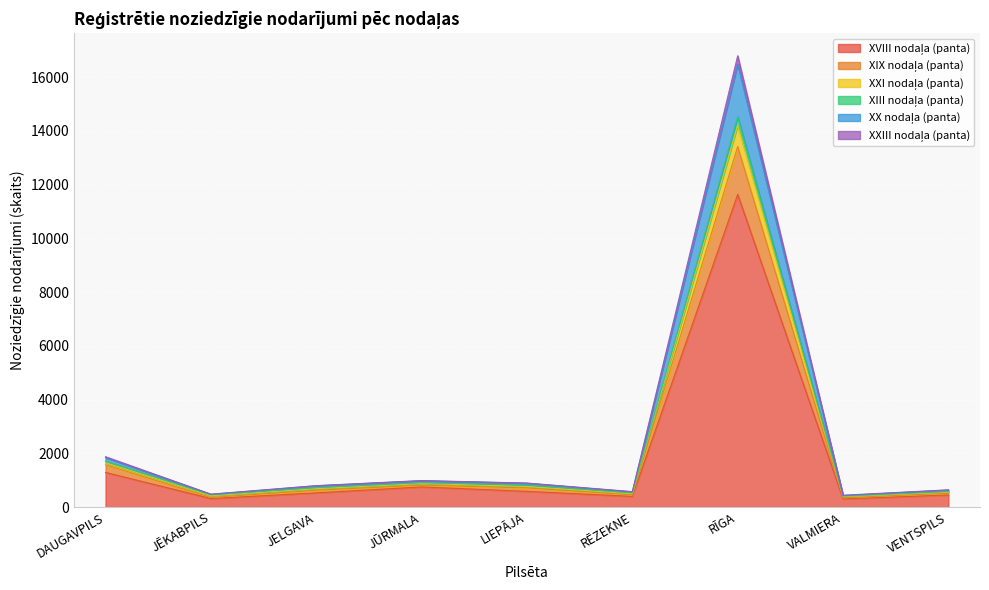

What is the label of the 3rd point from the right?

RĪGA